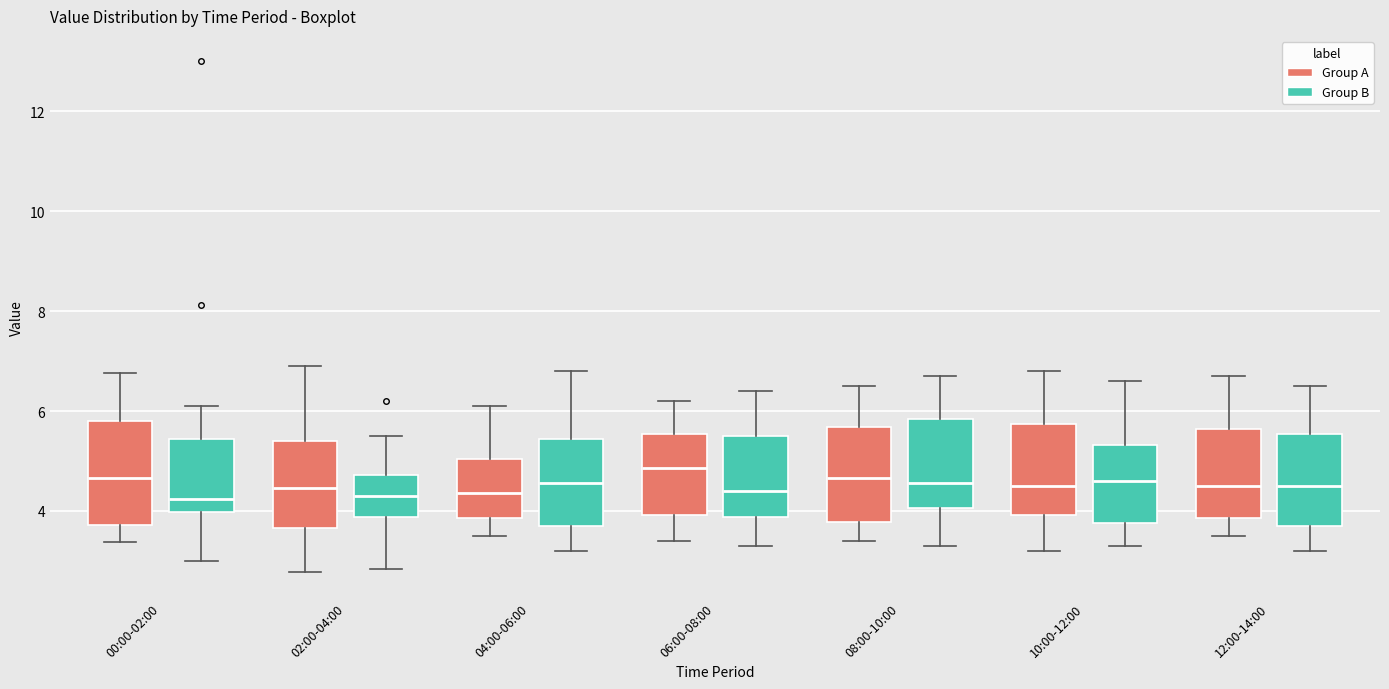

Where is the upper edge of the box for 02:00-04:00 (Group B) on the y-axis? The values are not printed on the chart, so give them approximately, as read against the axis.

4.8